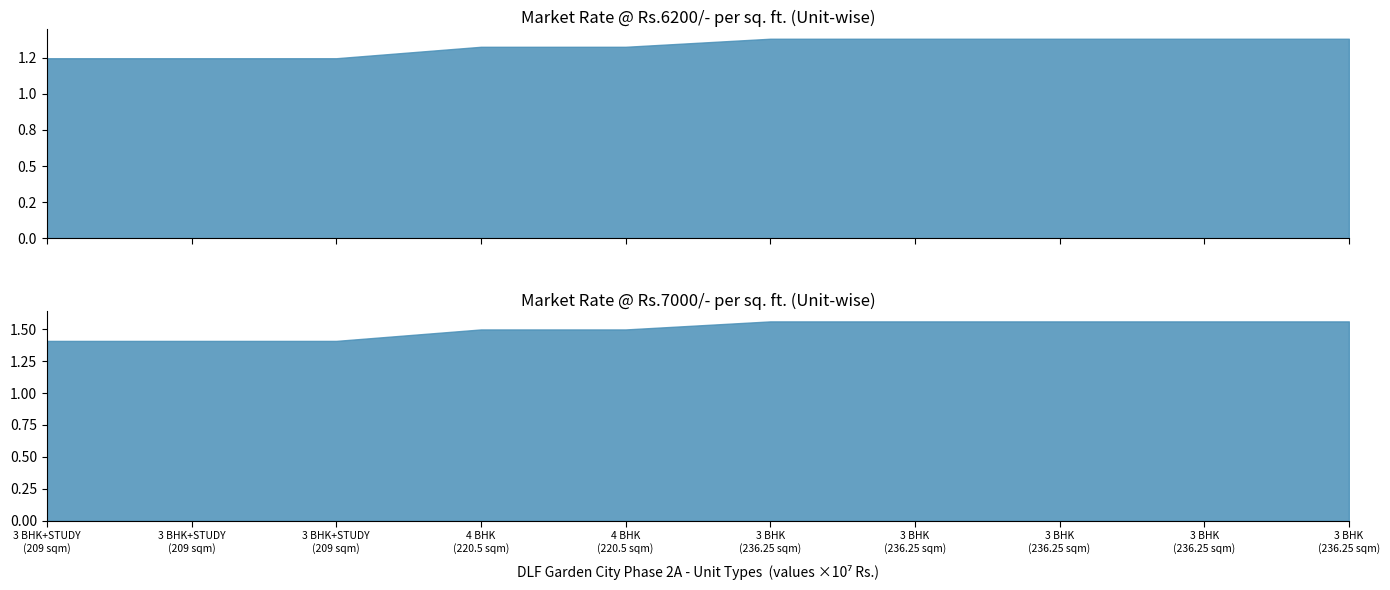

What is the label of the 4th point from the left?

4 BHK
220.5